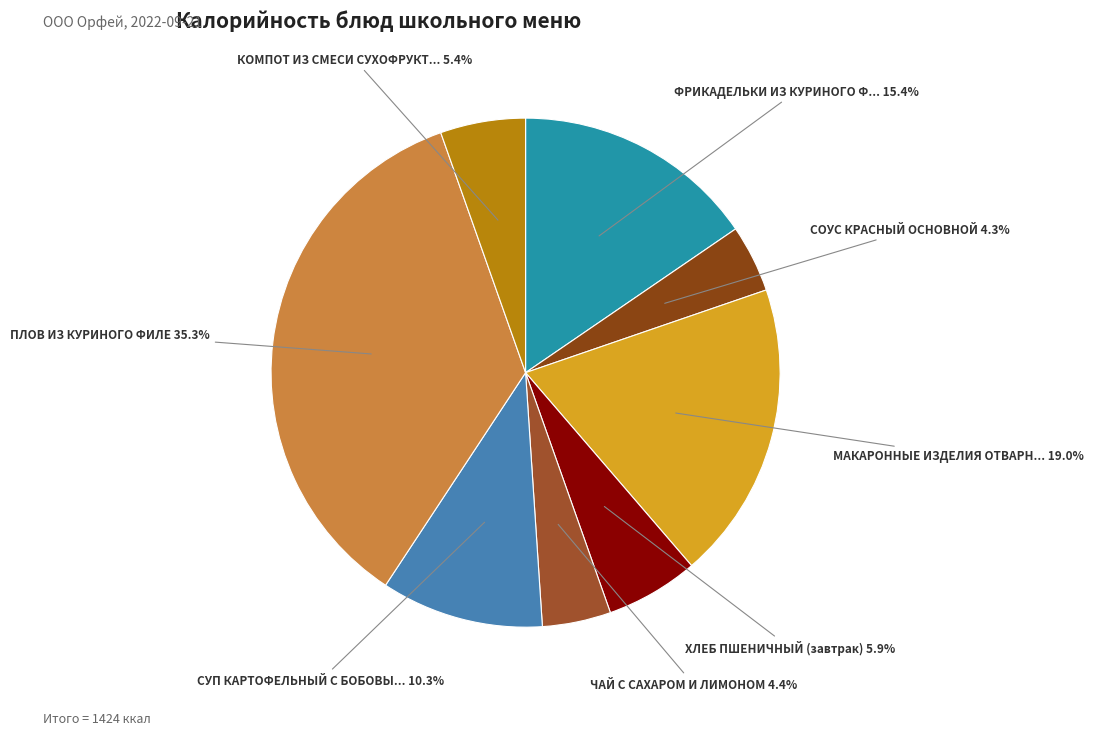

Which slice is the largest?

ПЛОВ ИЗ КУРИНОГО ФИЛЕ